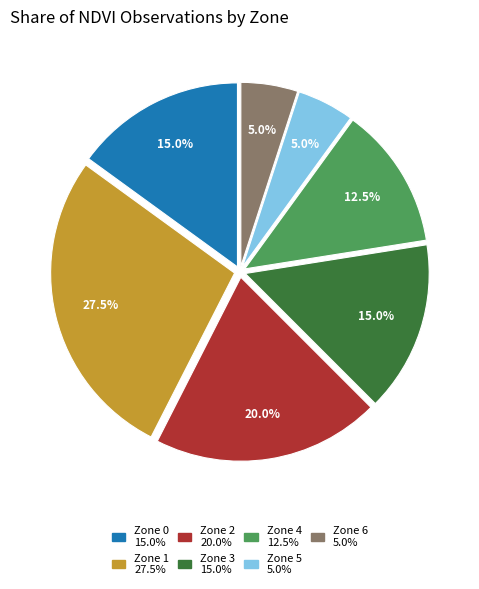

Is there a majority slice in this chart?

No